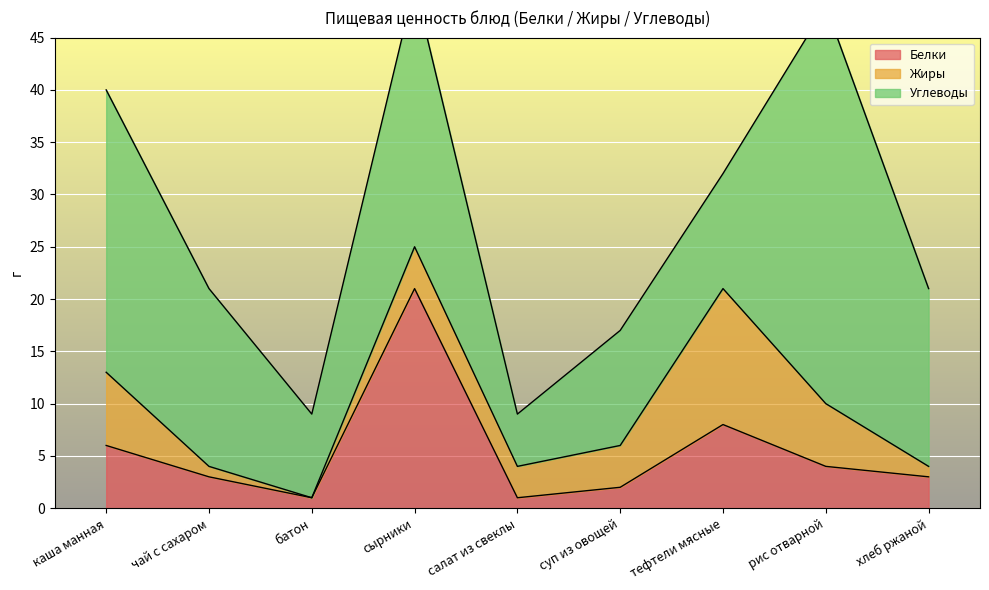

What is the total value across all series at суп из овощей?

17